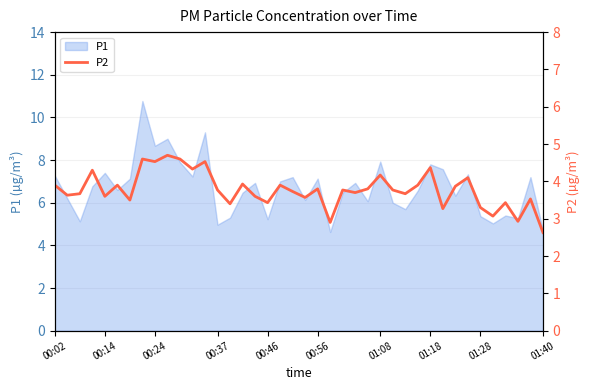

True or false: P1 has a value of 5.2 at 00:46.

True